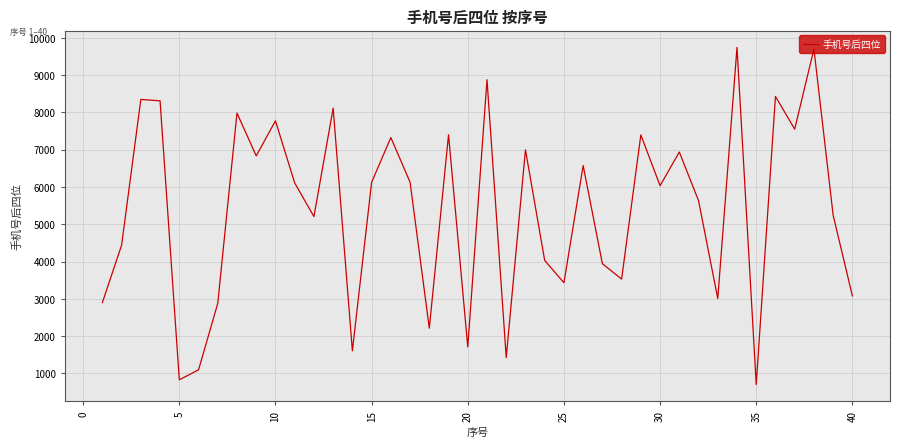

What is the difference between the maximum and minimum values?

9042